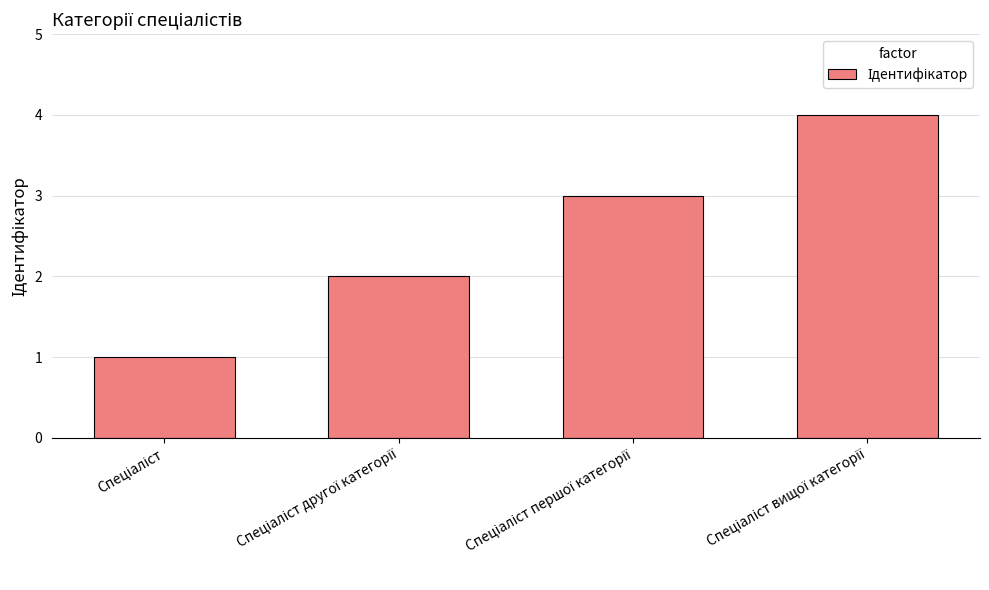

What is the sum of all values?

10